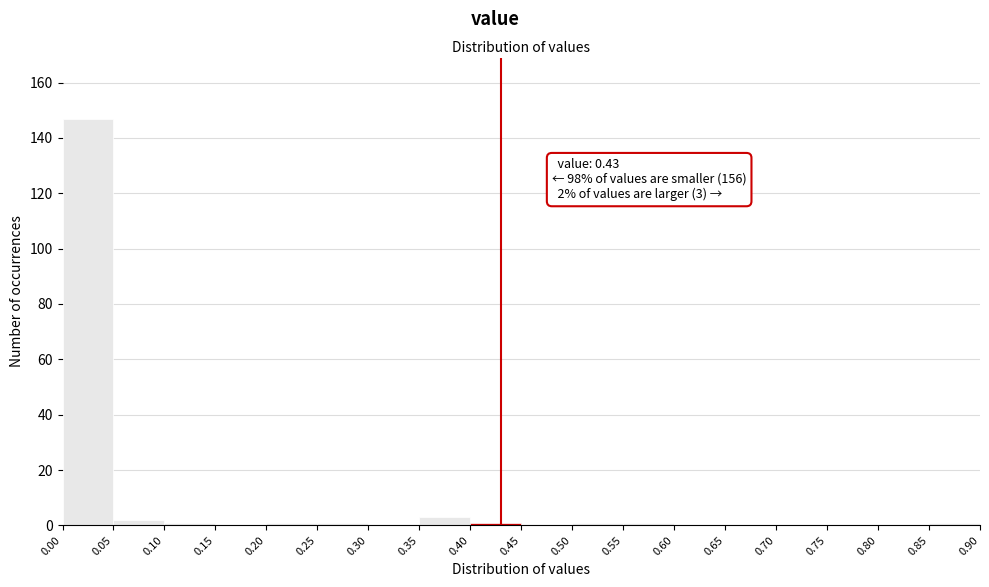

Over which range of the x-axis is the bar tallest?

0.00 to 0.05